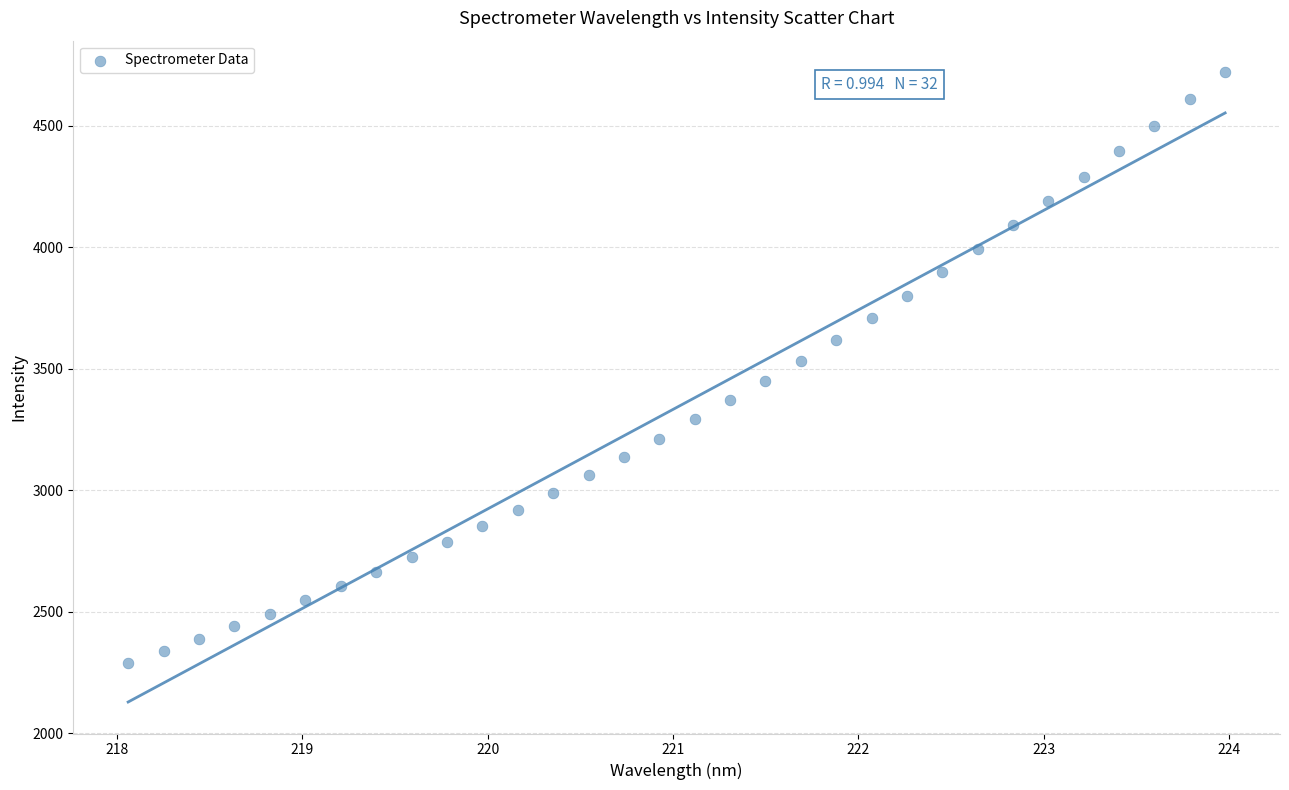

What is the range of Y values (max minus min)?

2429.6